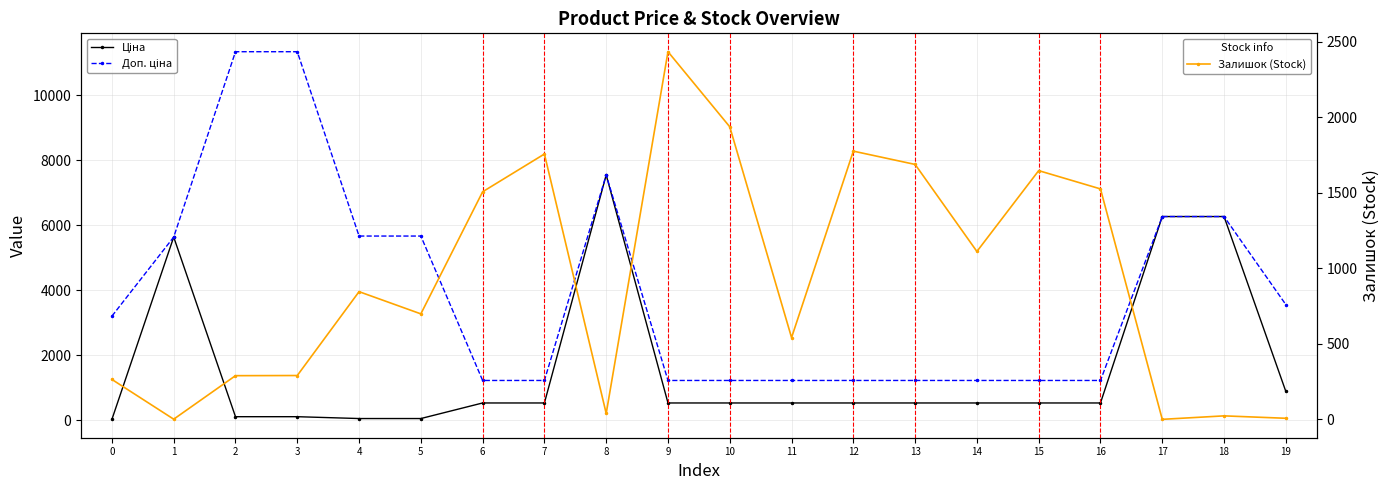

True or false: Залишок (Stock) and Доп. ціна intersect in this chart.

True